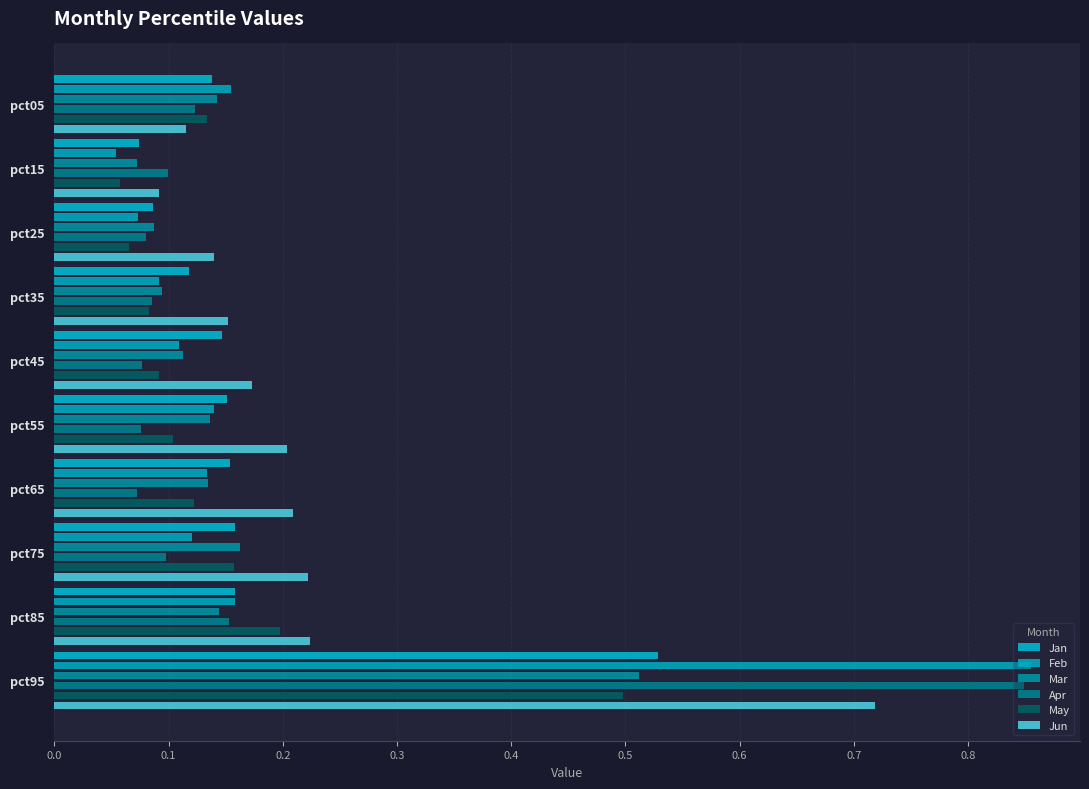

What is the sum of all Jun values?

2.2